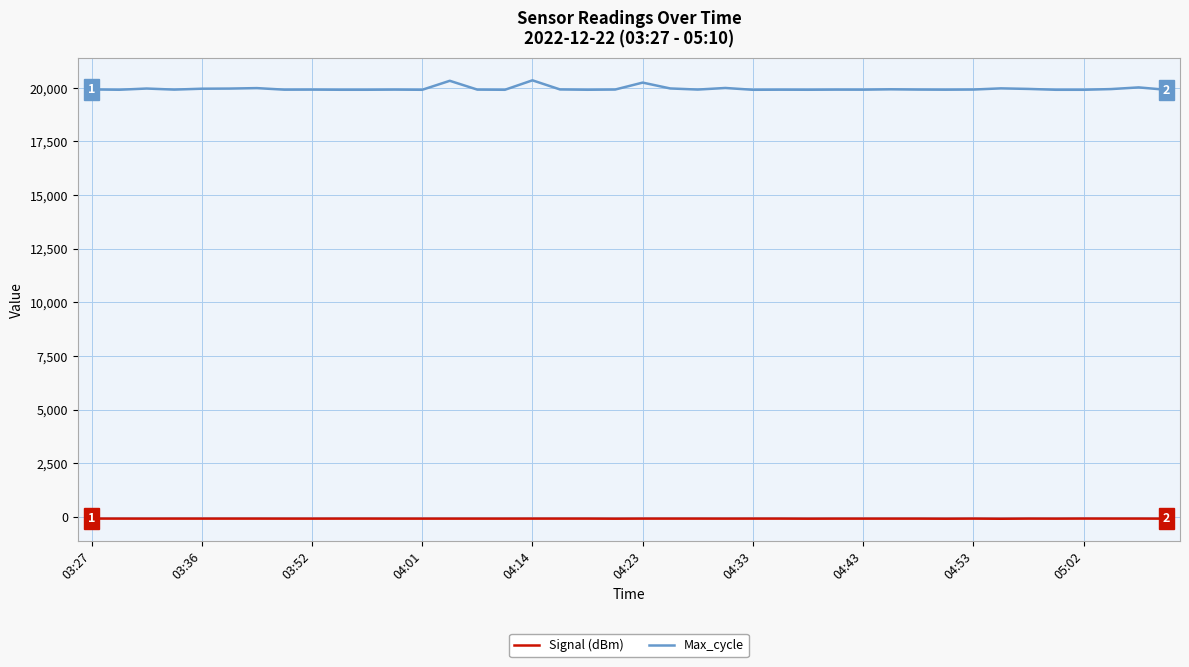

How many distinct data groups are displayed?

2